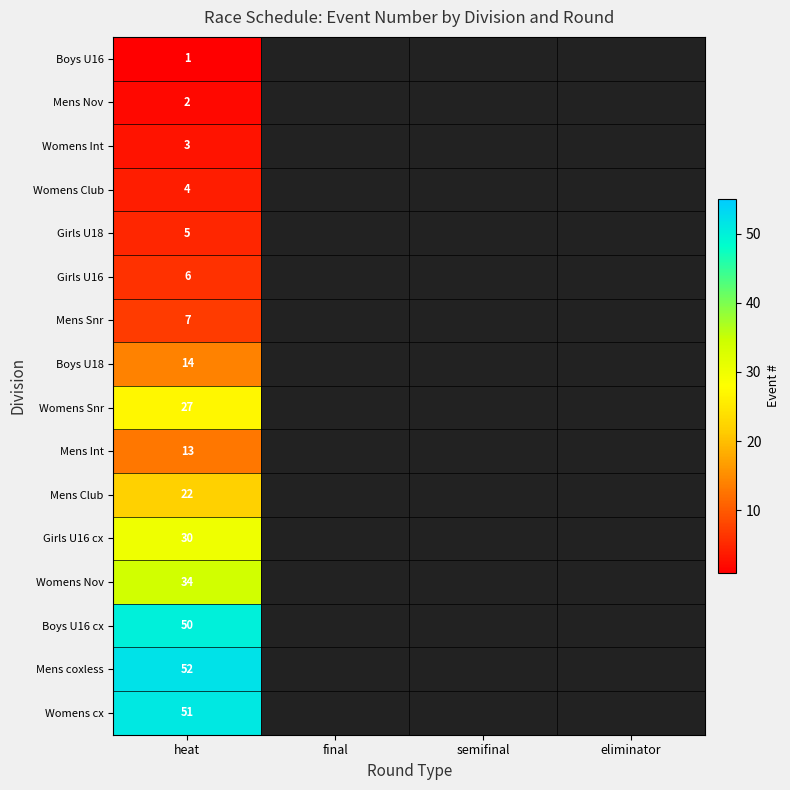

Which has a higher value, semifinal or heat?

heat